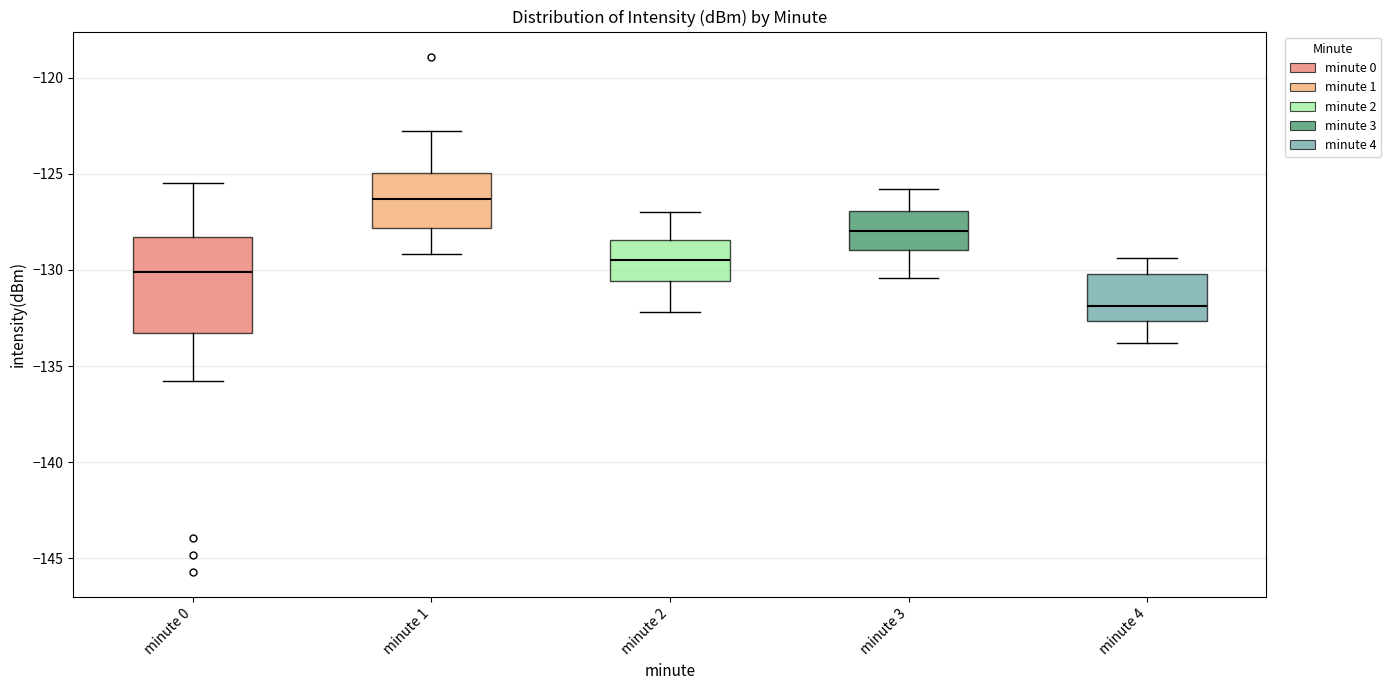

Which box is the tallest, from its lower edge to its upper edge?

minute 0